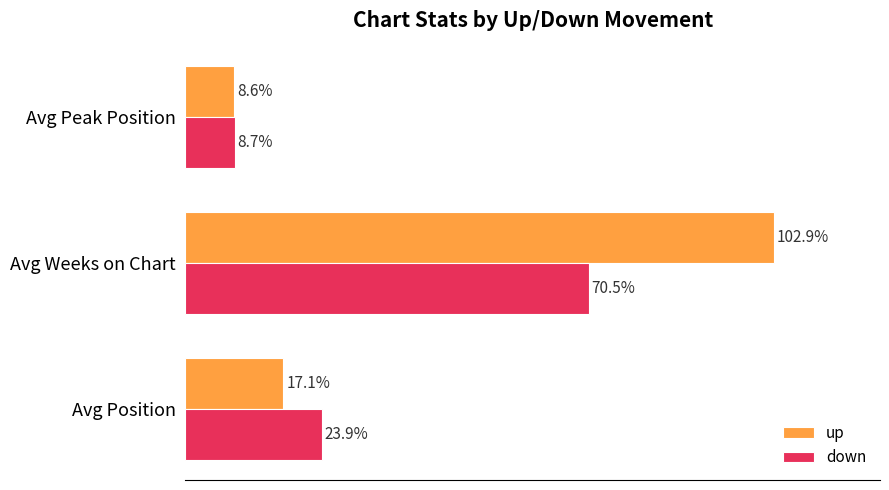

List the series in order of their peak value, lowest first.

down, up